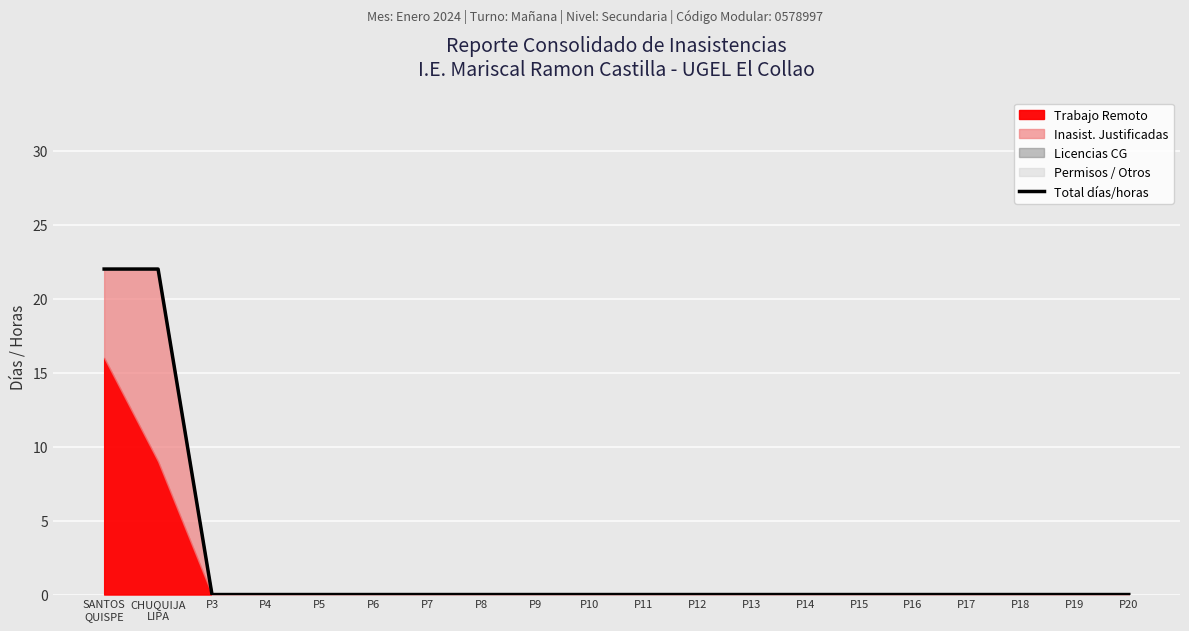

True or false: there are more than 0 points higher than both neighbors.

False